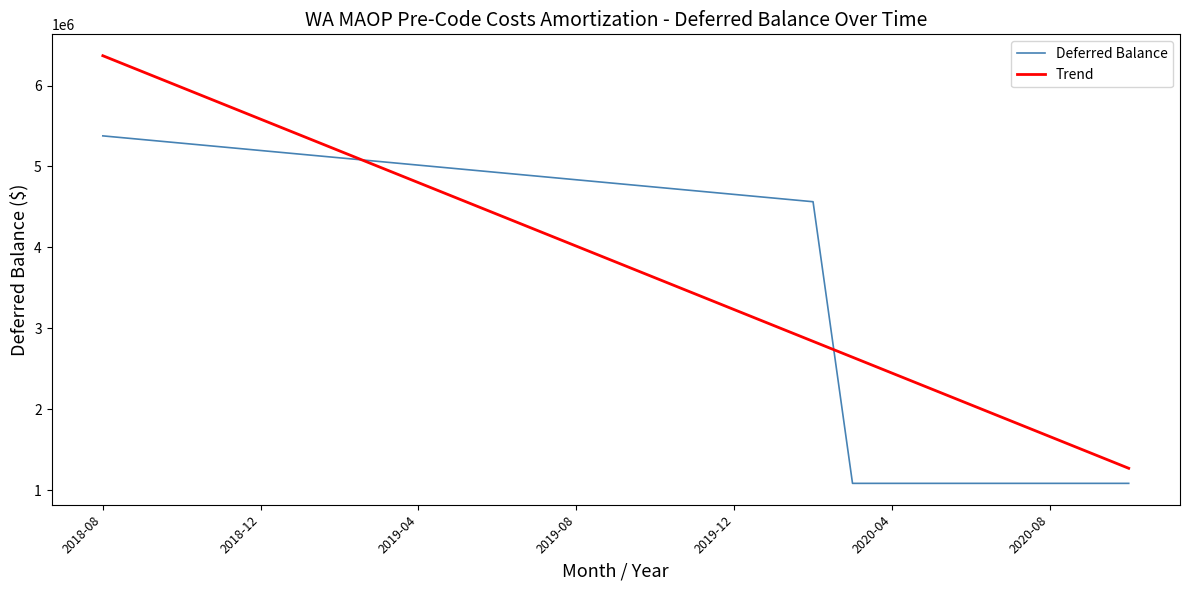

True or false: Deferred Balance and Trend cross at least once.

True